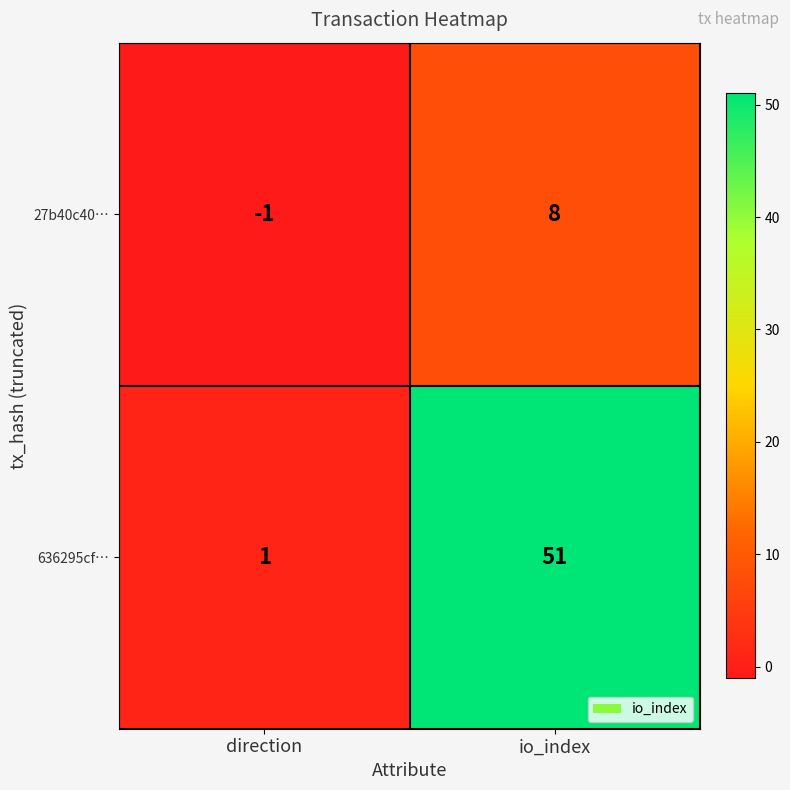

At which category is the sum across all series the highest?

io_index